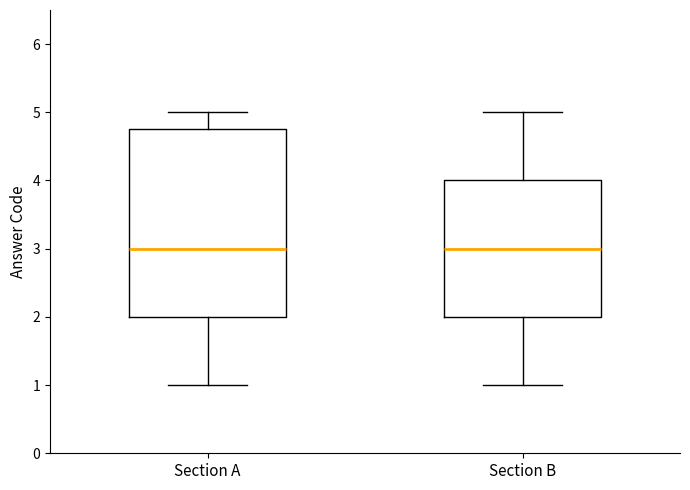

Reading left to right, read every box against the y-axis: the position of its median line, the range the box covers, and the ends of its whiskers. The values are not printed on the chart, so give them approximately, as read against the axis.

Section A: median 3.0, box 2.0 to 4.8, whiskers 1.0 to 5.0
Section B: median 3.0, box 2.0 to 4.0, whiskers 1.0 to 5.0